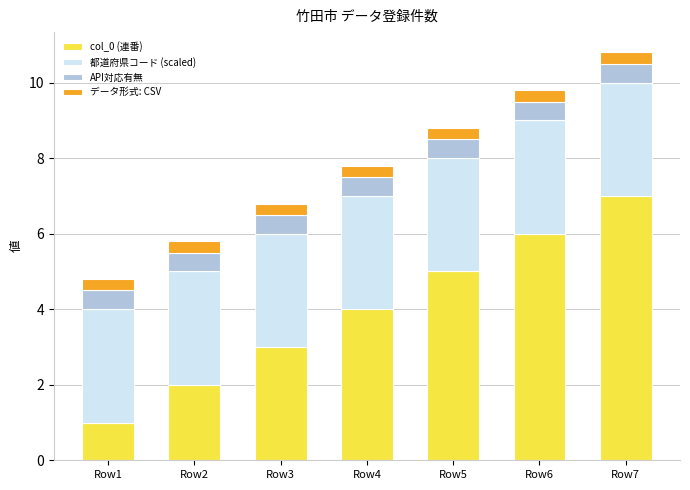

What is the maximum value for col_0 (連番)?

7.0